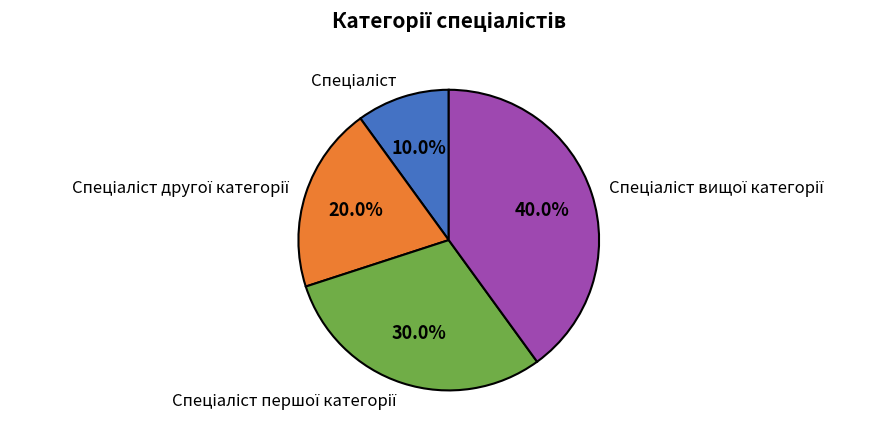

Does any single category account for the majority?

No